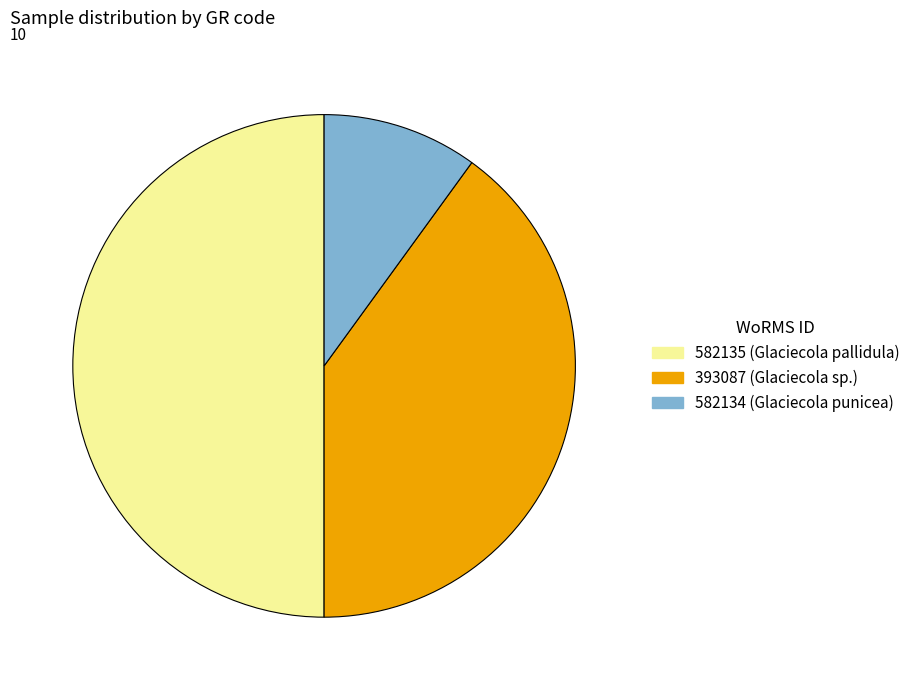

Between 582134 (Glaciecola punicea) and 393087 (Glaciecola sp.), which is larger?

393087 (Glaciecola sp.)